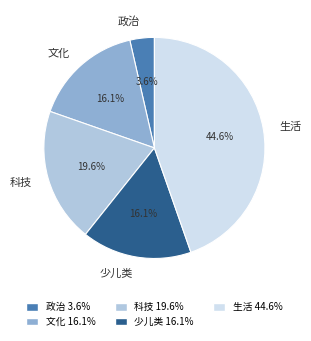

To the nearest percent, what is the difference between the 科技 and 政治 slice percentages?

16%